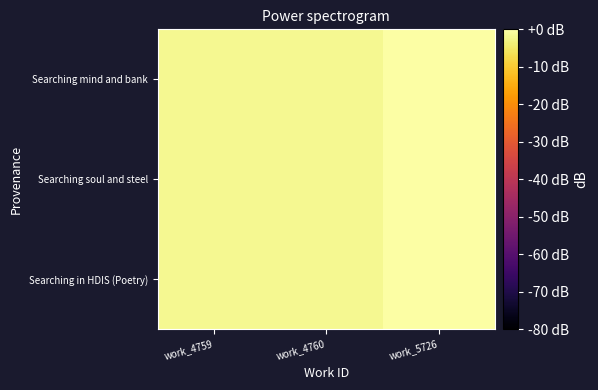

How many series are shown in this chart?

3